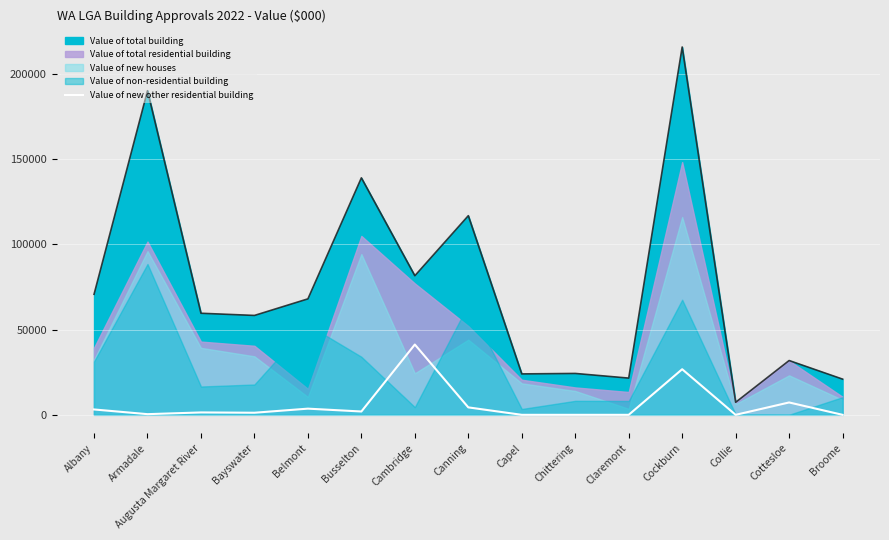

Where is the data nearest to the value 20602?

Cockburn